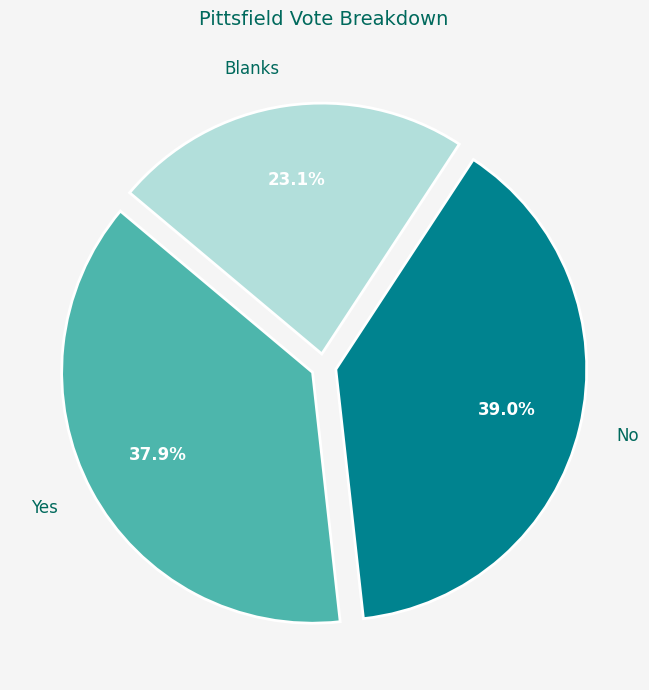

Which category has the biggest portion of the pie?

No